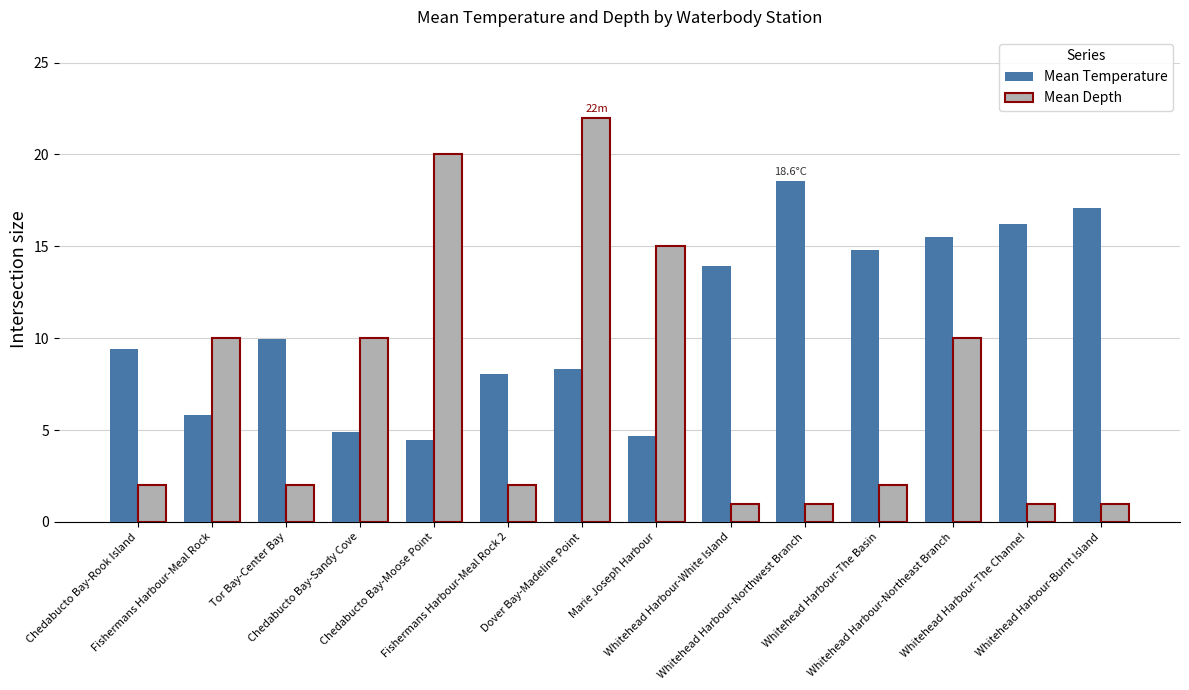

The value of Mean Temperature at Whitehead Harbour-Burnt Island is 17.1. True or false?

True